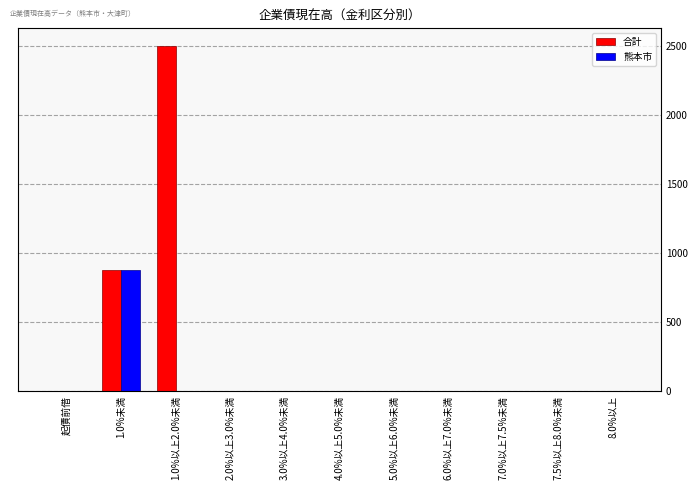

Does the chart contain stacked bars?

No